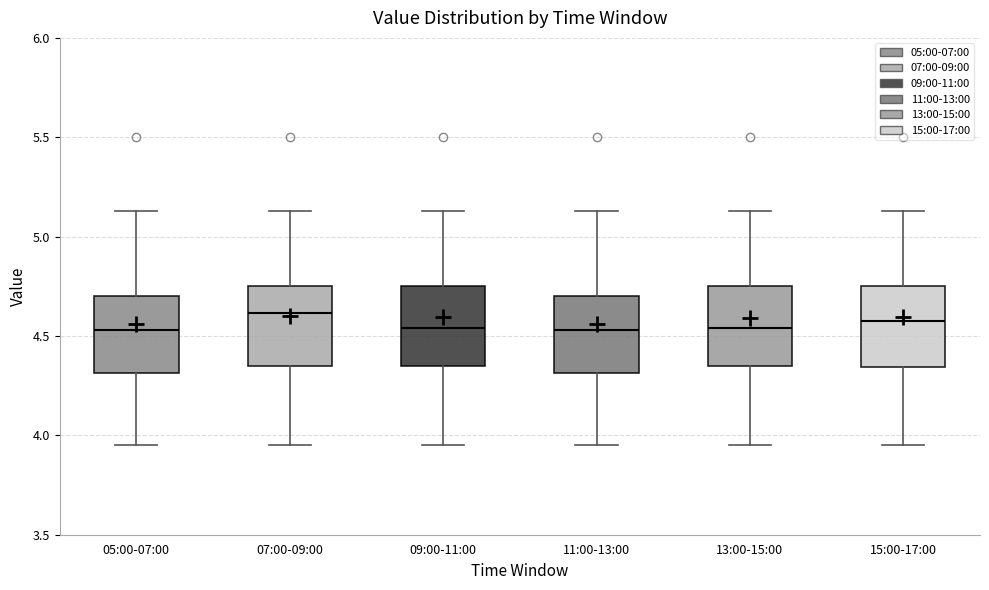

Reading left to right, transcribe this box plot: for each box, give where its median line is, the range the box spans, and where its two whiskers end, as read against the y-axis. The values are not printed on the chart, so give them approximately, as read against the axis.

05:00-07:00: median 4.55, box 4.30 to 4.70, whiskers 3.95 to 5.15
07:00-09:00: median 4.60, box 4.35 to 4.75, whiskers 3.95 to 5.15
09:00-11:00: median 4.55, box 4.35 to 4.75, whiskers 3.95 to 5.15
11:00-13:00: median 4.55, box 4.30 to 4.70, whiskers 3.95 to 5.15
13:00-15:00: median 4.55, box 4.35 to 4.75, whiskers 3.95 to 5.15
15:00-17:00: median 4.60, box 4.35 to 4.75, whiskers 3.95 to 5.15